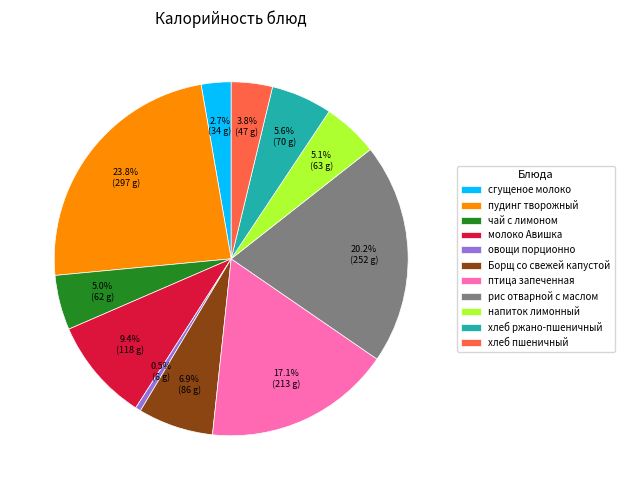

To the nearest percent, what portion does хлеб ржано-пшеничный represent?

6%